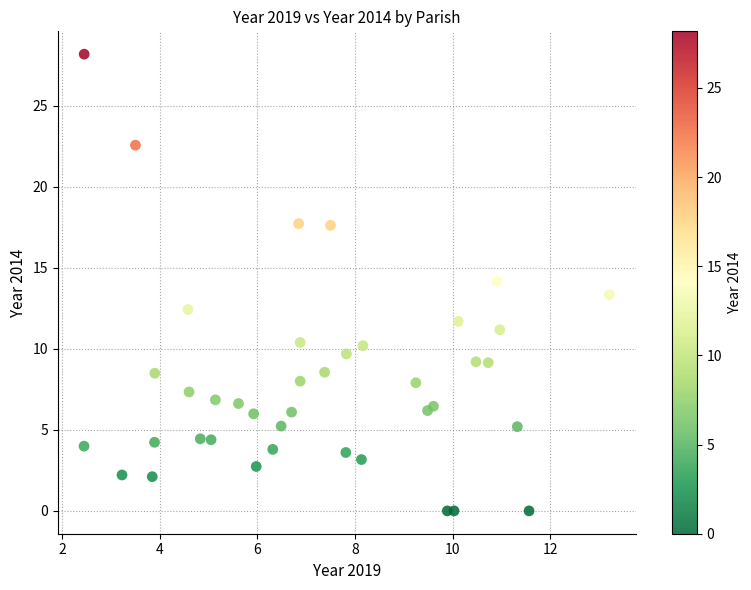

What is the range of Y values (max minus min)?

28.2